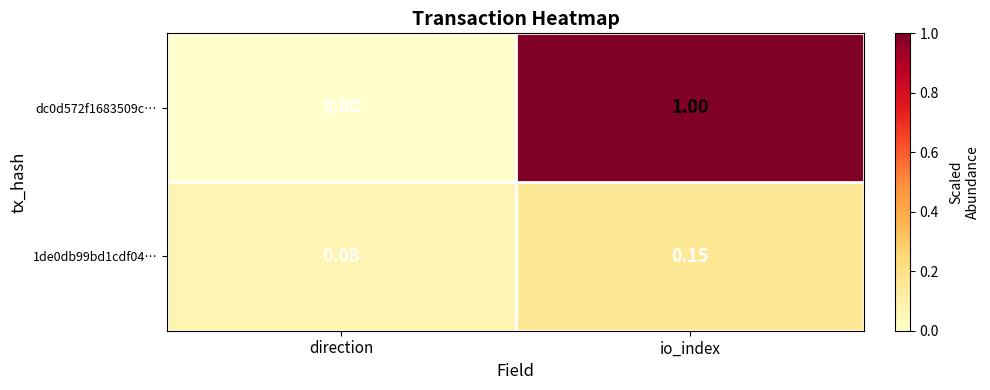

Which category has the lowest value across all series?

direction